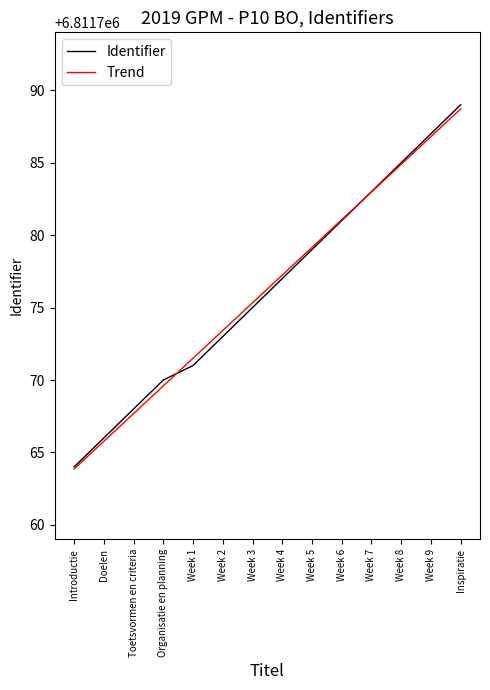

Which category has the highest value across all series?

Inspiratie